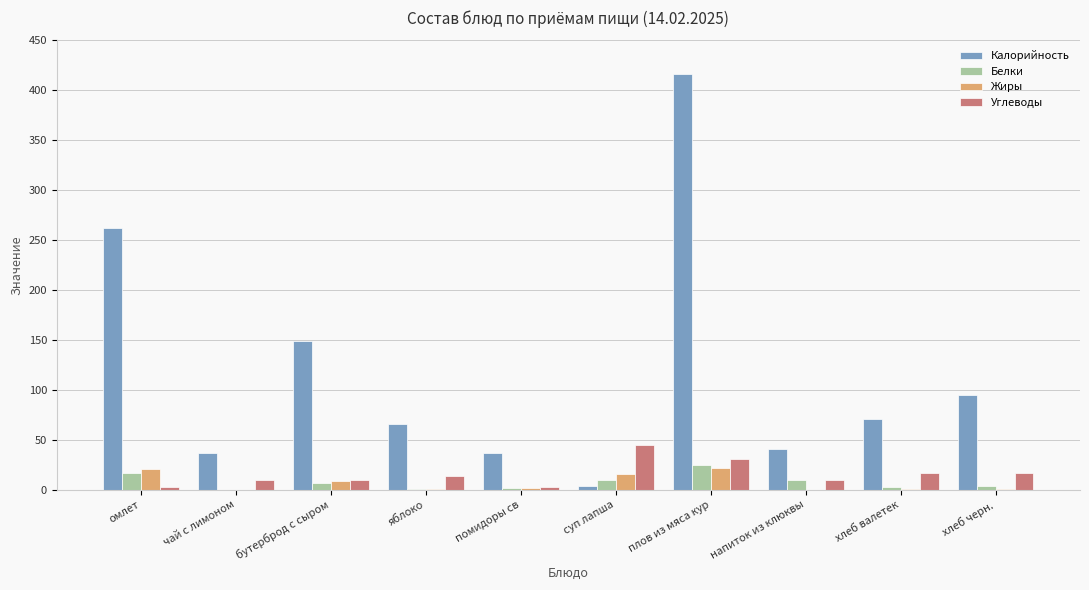

At which label does Углеводы reach its peak?

суп лапша